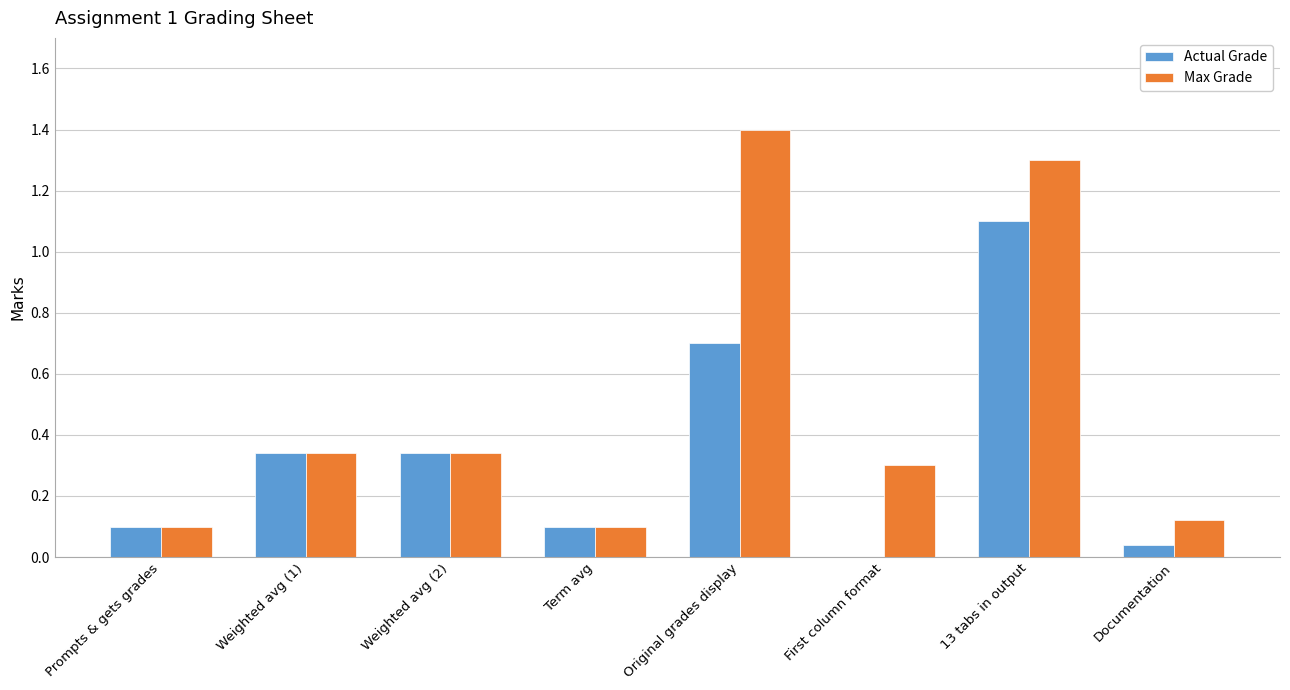

What are all the series names shown in the legend?

Actual Grade, Max Grade